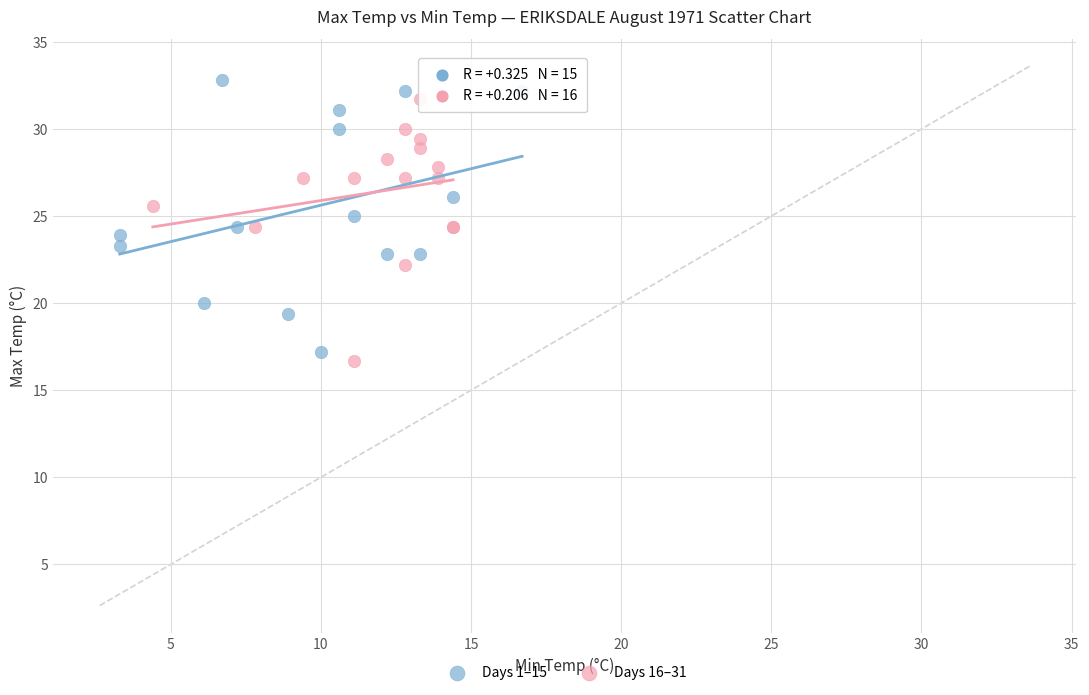

Which series contains the lowest Y value?

Days 16–31